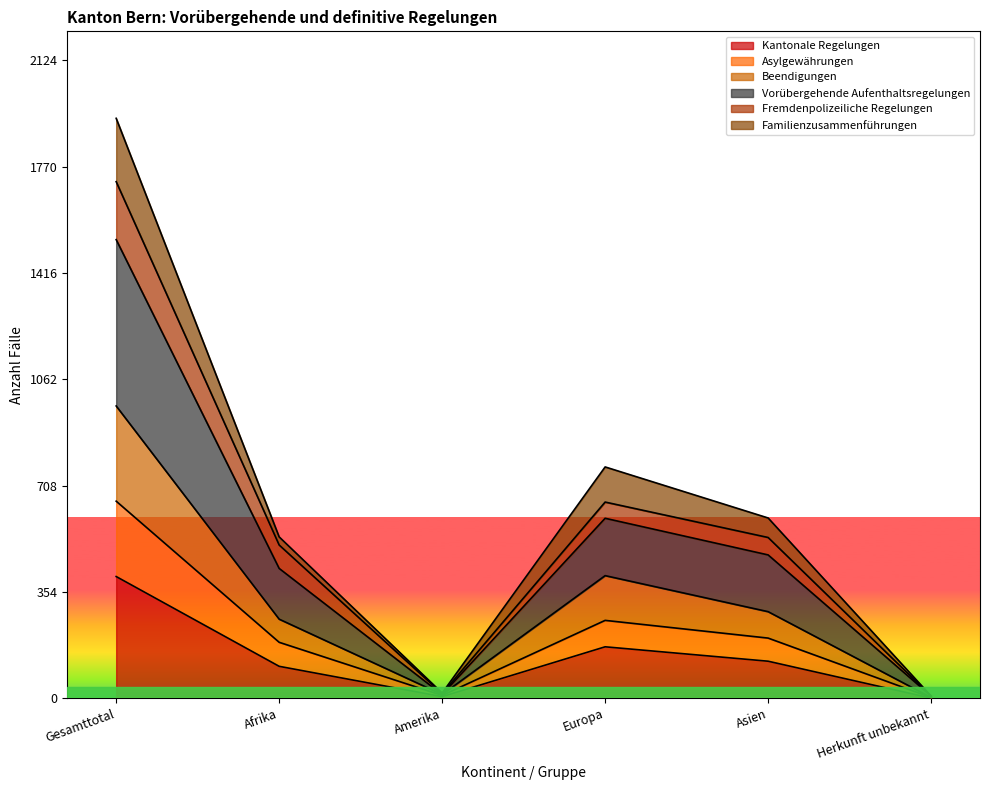

At which category does Kantonale Regelungen reach its first local peak?

Europa